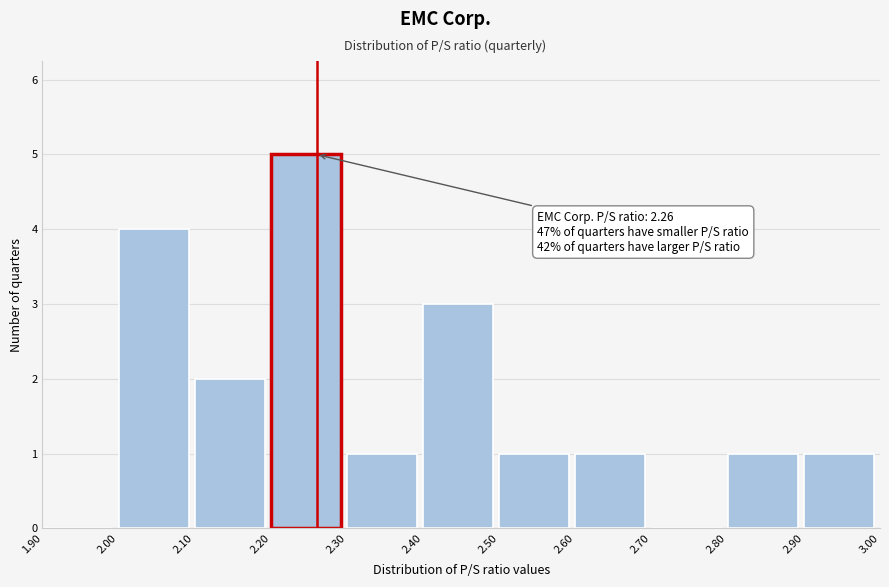

Which range on the x-axis has the tallest bar?

2.20 to 2.30